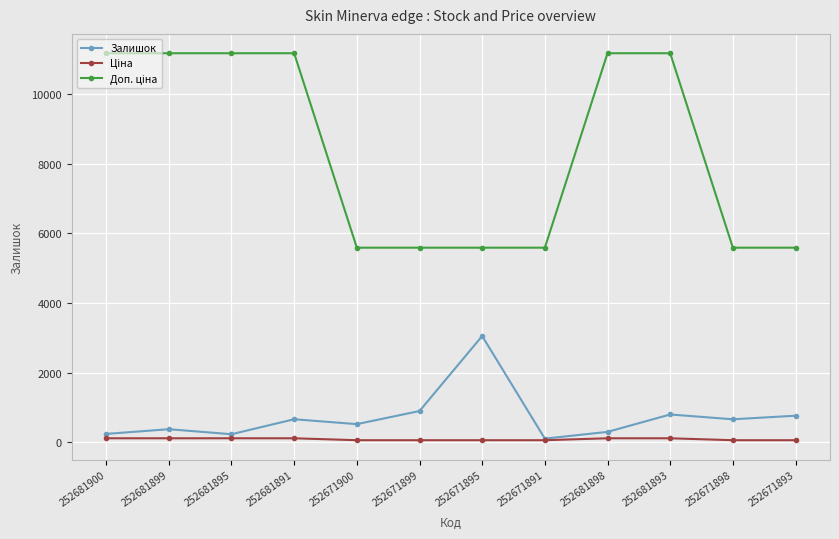

Is this an area chart (filled region under the line)?

No